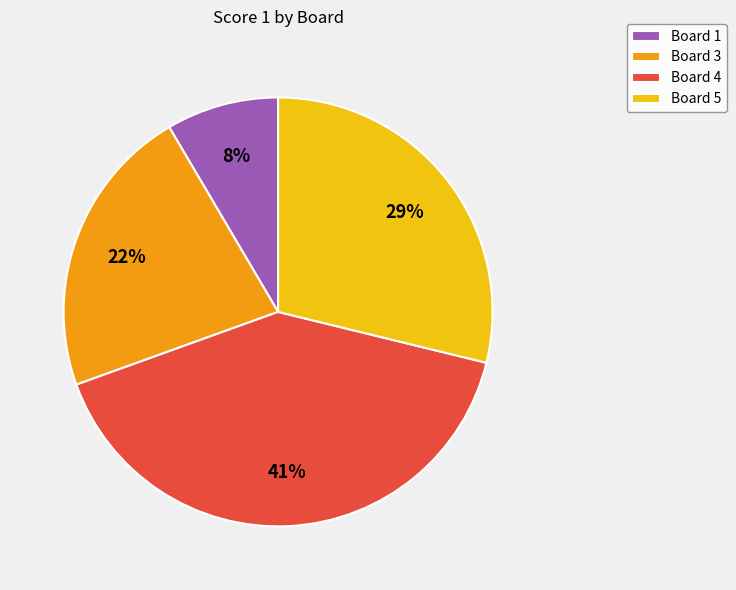

Is it true that Board 3 is 14% of the pie?

False